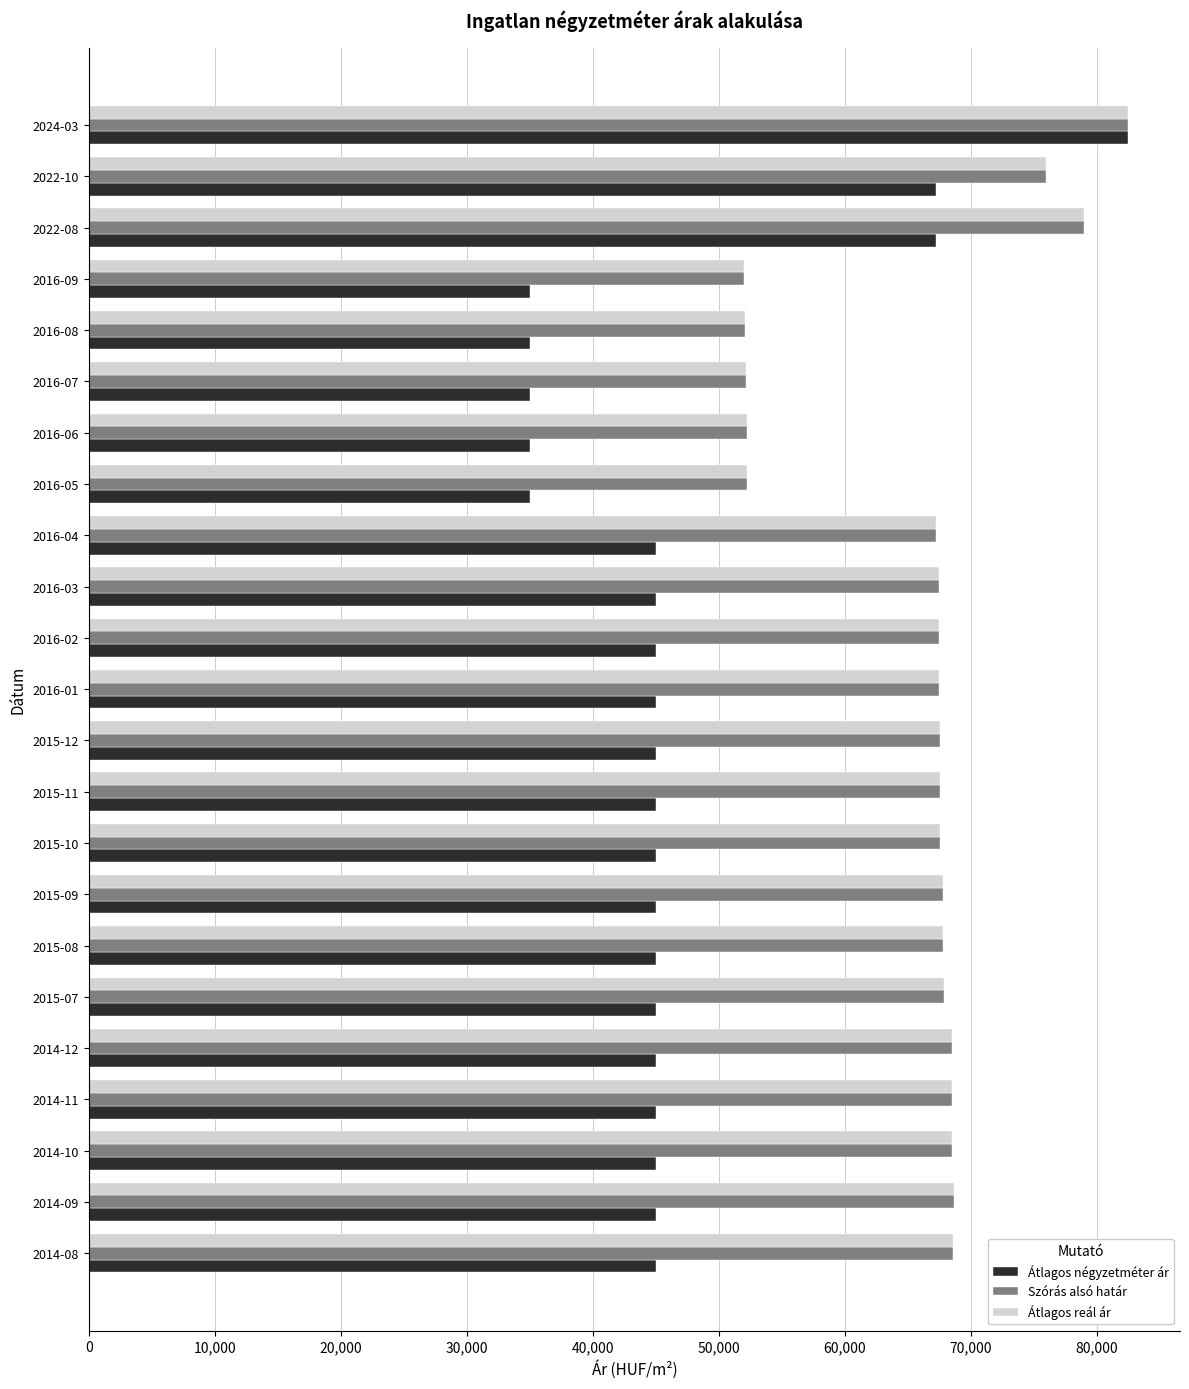

Count the number of categories in the chart.

23